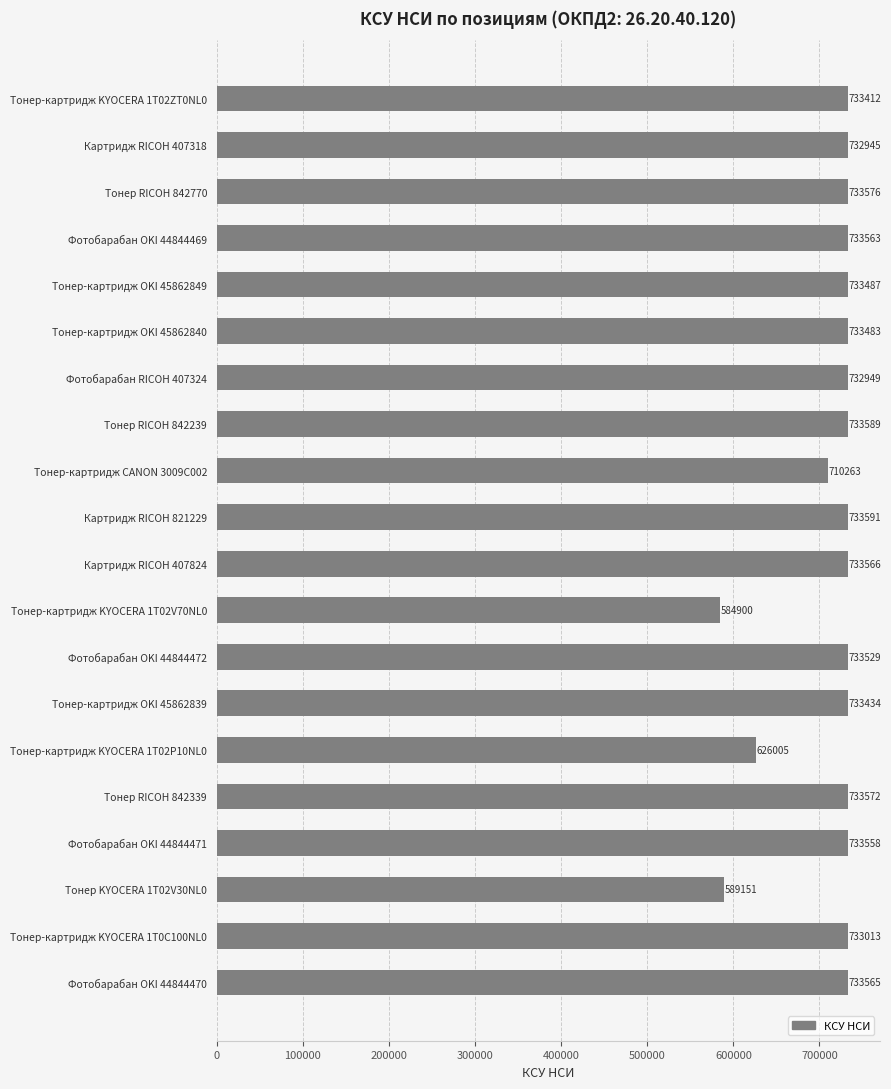

Reading top to bottom, what are all the values shown in this chart?

Тонер-картридж KYOCERA 1T02ZT0NL0=733412	Картридж RICOH 407318=732945	Тонер RICOH 842770=733576	Фотобарабан OKI 44844469=733563	Тонер-картридж OKI 45862849=733487	Тонер-картридж OKI 45862840=733483	Фотобарабан RICOH 407324=732949	Тонер RICOH 842239=733589	Тонер-картридж CANON 3009C002=710263	Картридж RICOH 821229=733591	Картридж RICOH 407824=733566	Тонер-картридж KYOCERA 1T02V70NL0=584900	Фотобарабан OKI 44844472=733529	Тонер-картридж OKI 45862839=733434	Тонер-картридж KYOCERA 1T02P10NL0=626005	Тонер RICOH 842339=733572	Фотобарабан OKI 44844471=733558	Тонер KYOCERA 1T02V30NL0=589151	Тонер-картридж KYOCERA 1T0C100NL0=733013	Фотобарабан OKI 44844470=733565